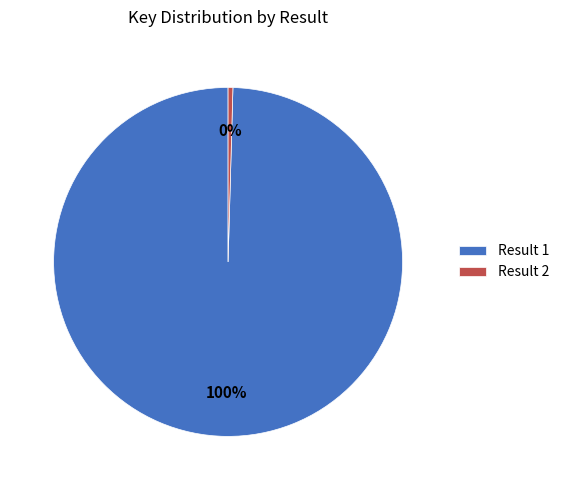

Combined, do Result 1 and Result 2 account for over 50%?

Yes